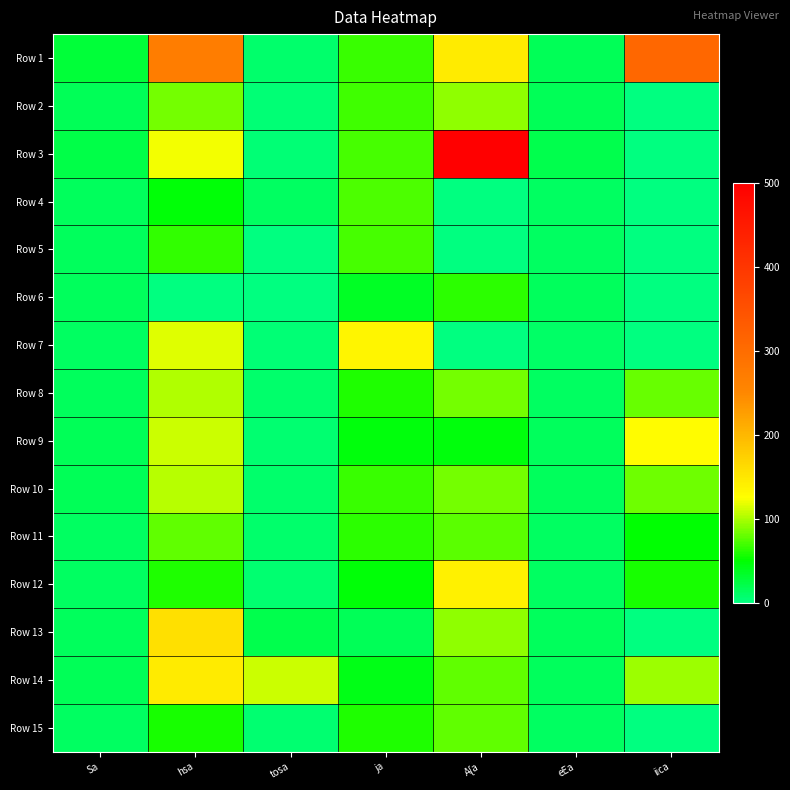

How many series are shown in this chart?

15